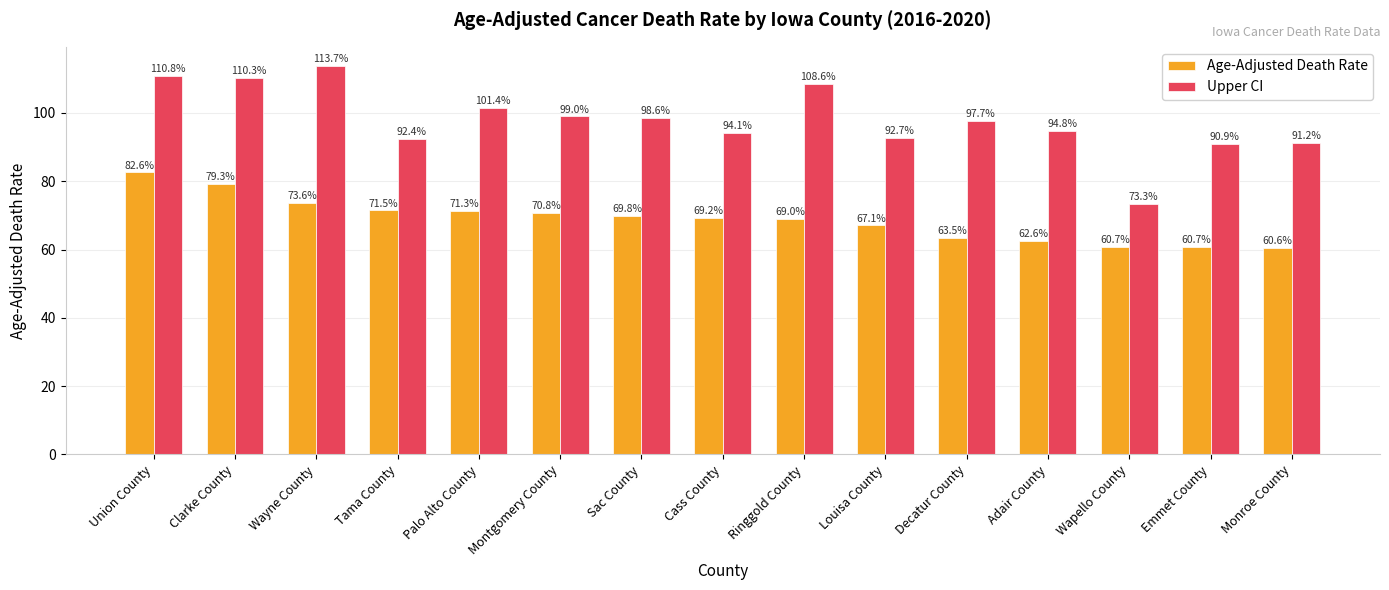

How many bars are there in each group?

2